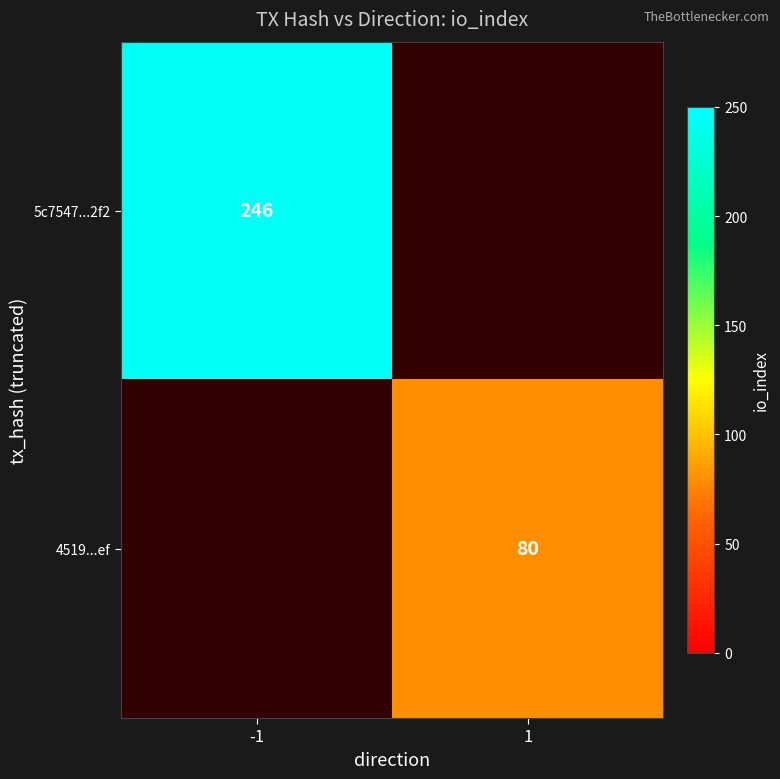

The 5c7547...2f2 series shows 387 at -1. True or false?

False